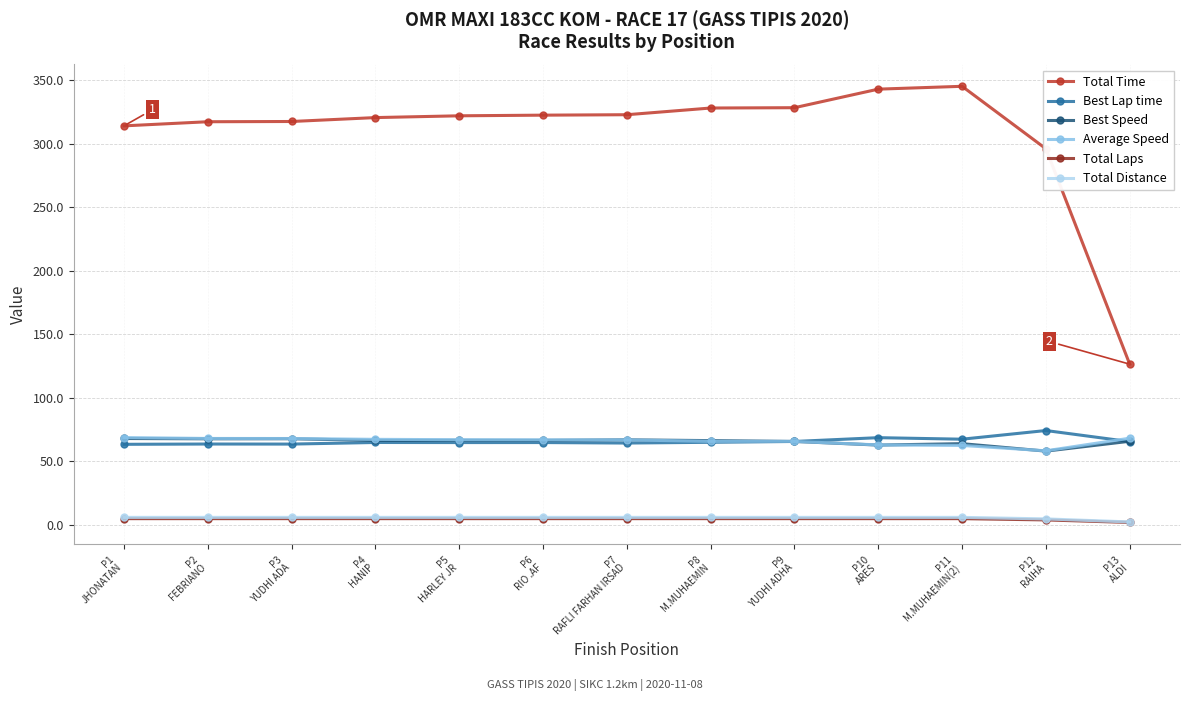

What is the sum of the Total Distance values at P5
HARLEY JR and P3
YUDHI ADA?

12.0